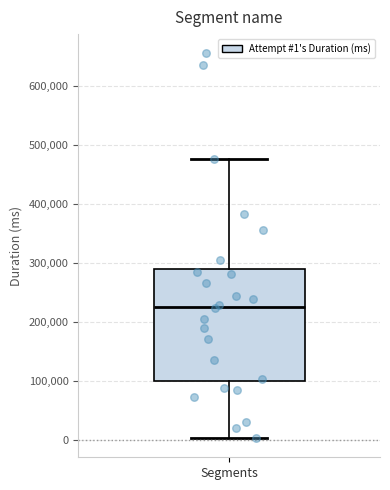

Where is the lower edge of the box for Segments on the y-axis? The values are not printed on the chart, so give them approximately, as read against the axis.

100000